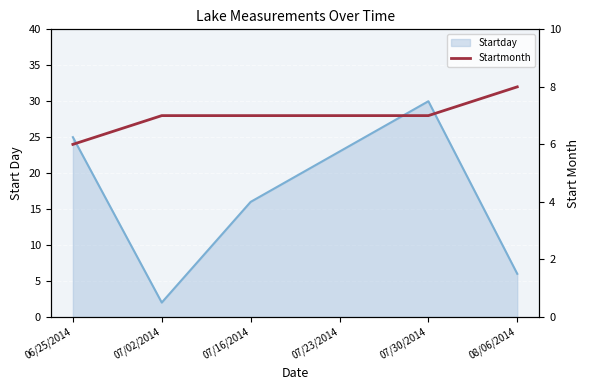

At which category does the chart reach its peak across all series?

08/06/2014